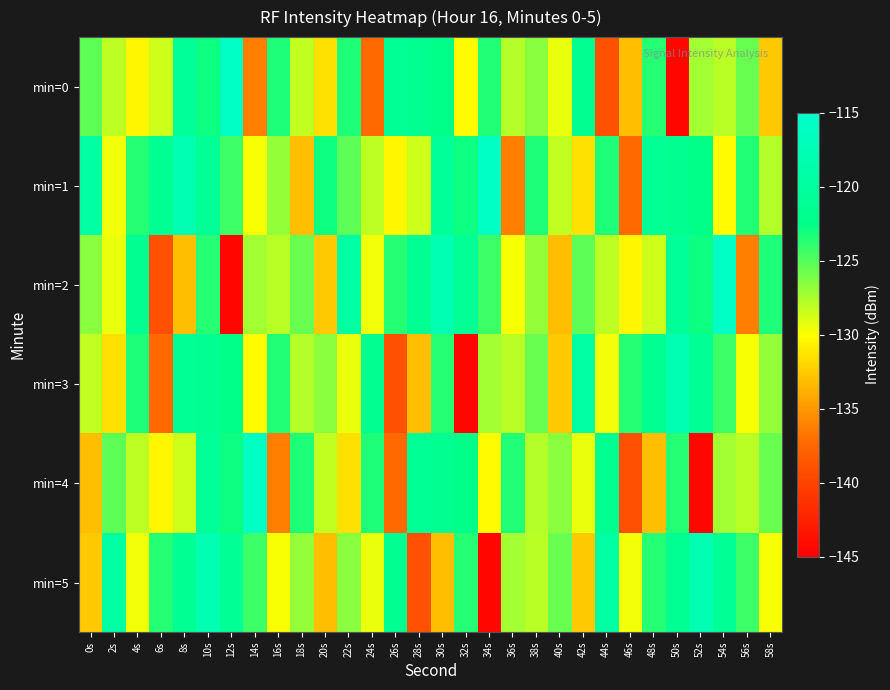

How many series are shown in this chart?

6